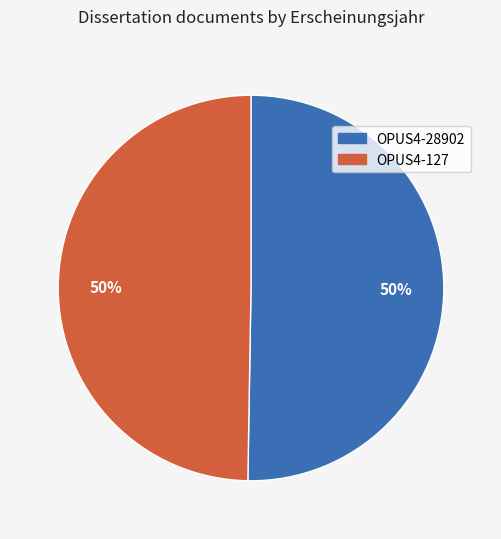

Do OPUS4-28902 and OPUS4-127 together represent more than half of the pie?

Yes